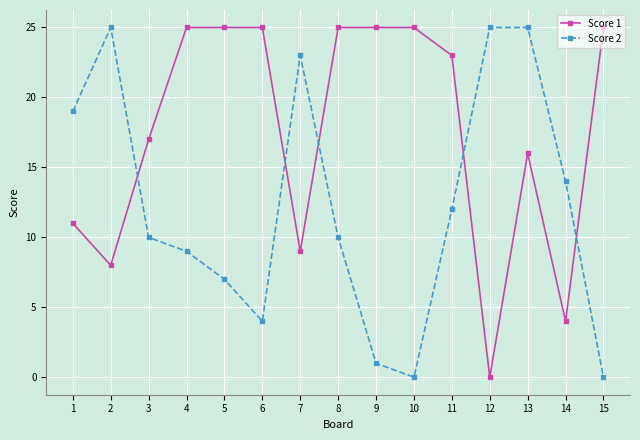

Is it true that Score 2 equals 15 at 15?

False